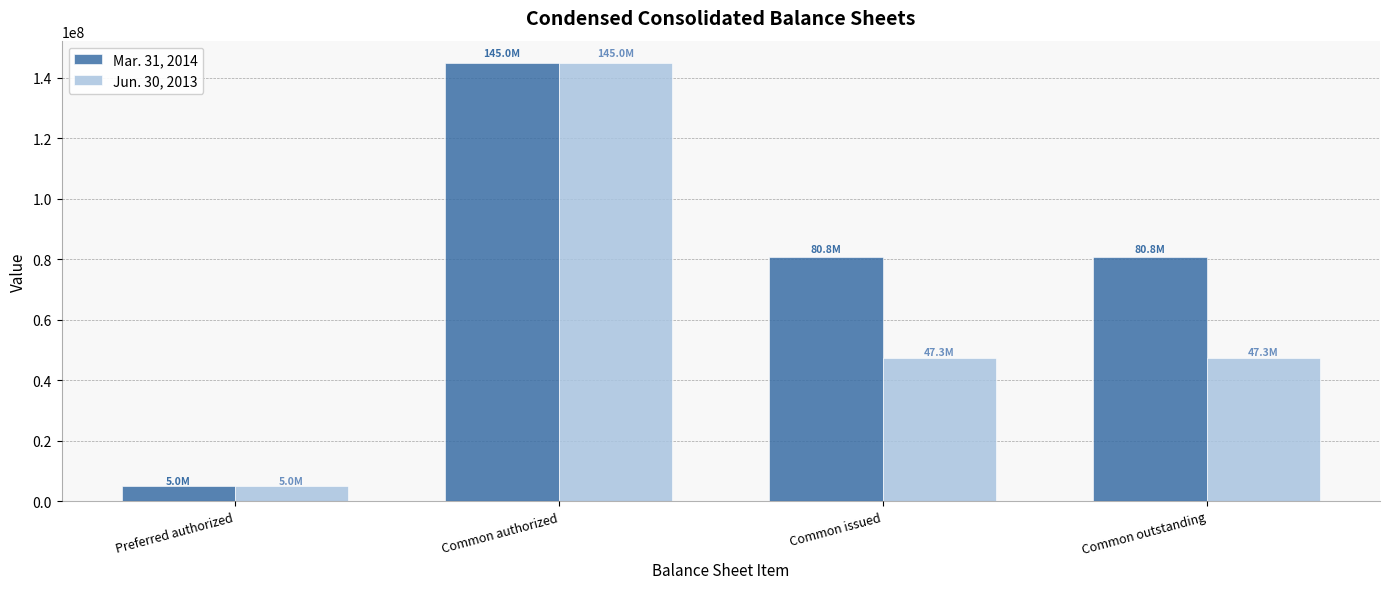

What is the sum of the Jun. 30, 2013 values at Common issued and Preferred authorized?

52255576